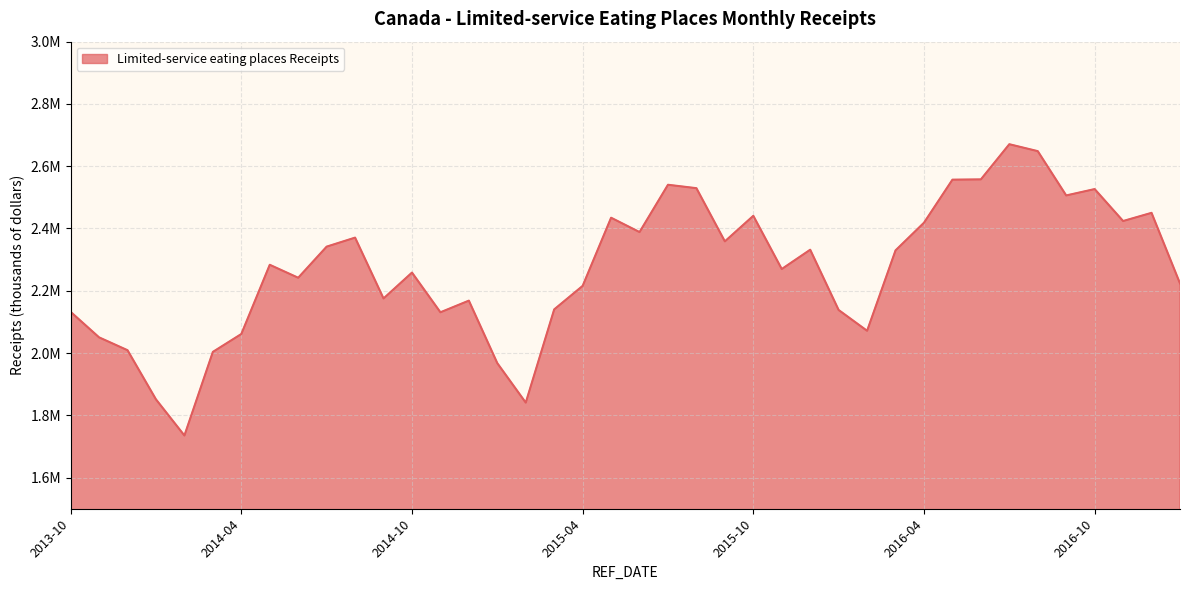

Does the chart display data point markers on the line(s)?

No